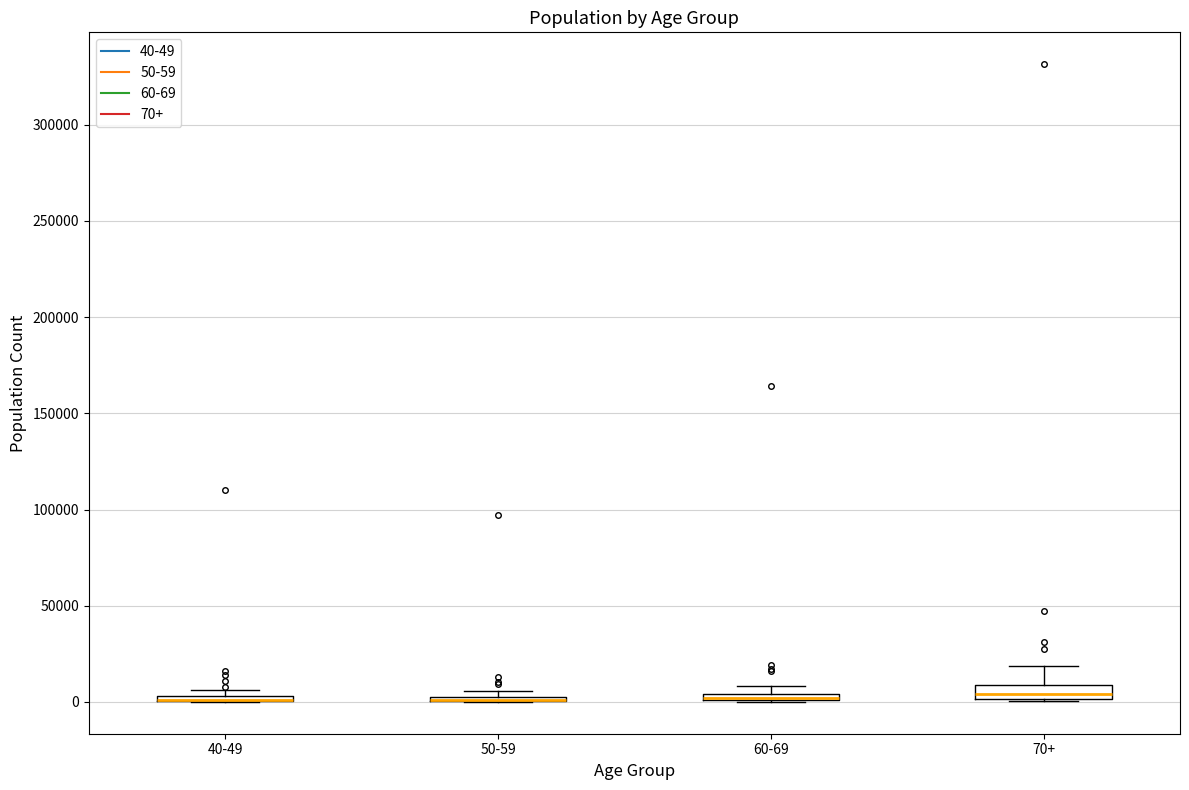

Where does the median line of the box for 70+ sit on the y-axis? The values are not printed on the chart, so give them approximately, as read against the axis.

5000